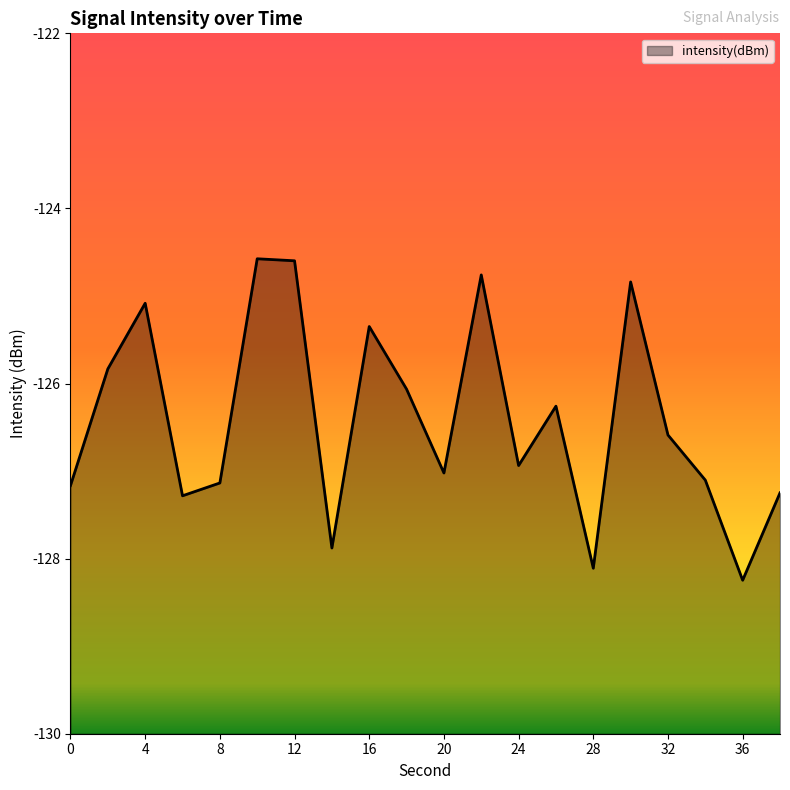

What is the sum of the values at 6 and 4?

-252.4